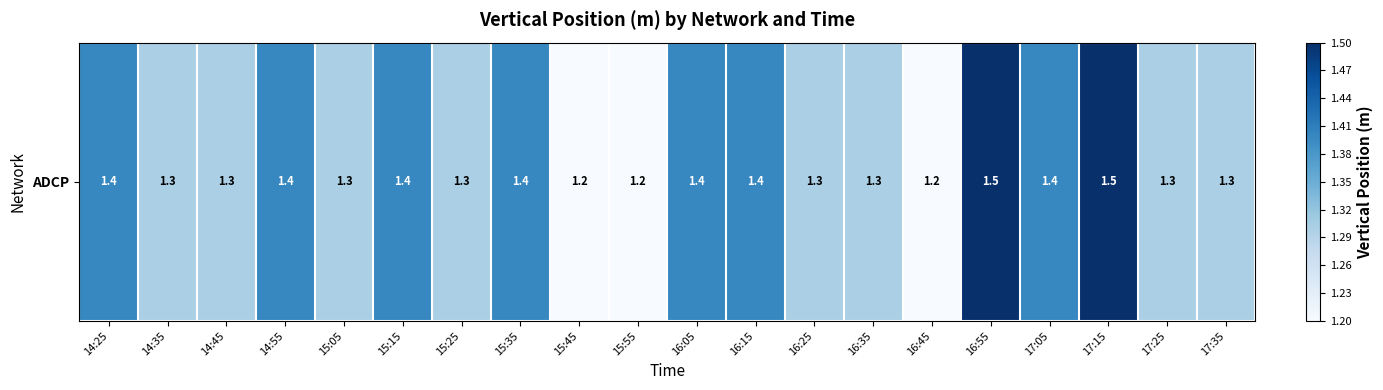

What is the minimum value shown in the chart?

1.2